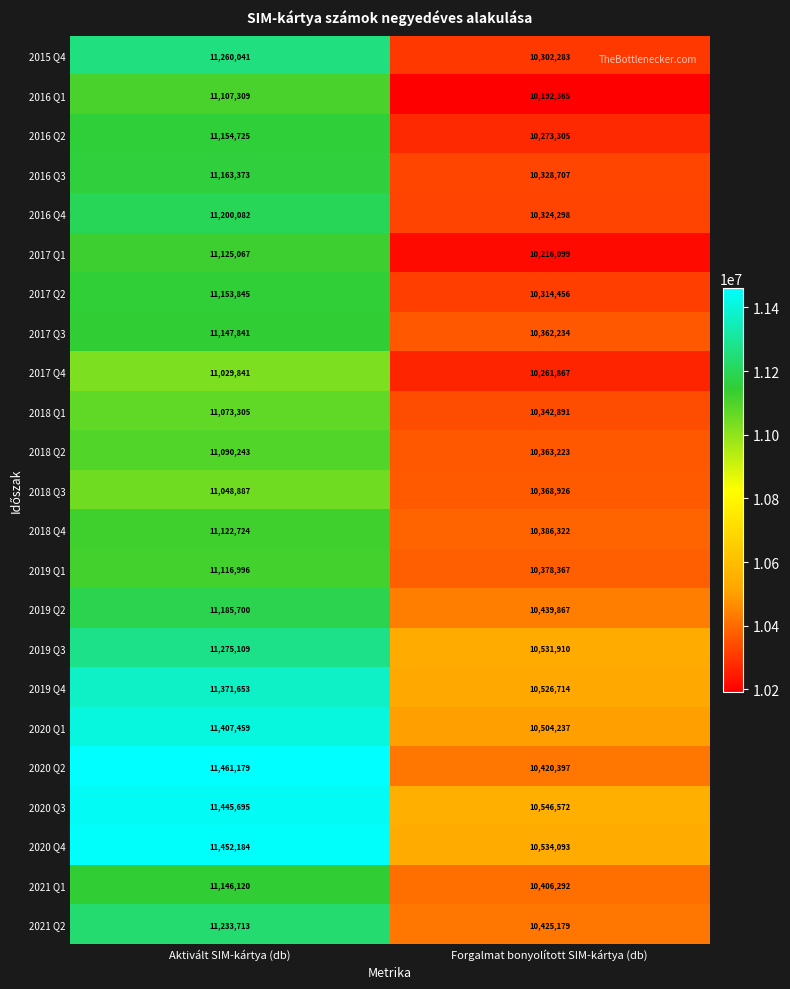

Between Aktivált SIM-kártya (db) and Forgalmat bonyolított SIM-kártya (db), which series saw the biggest shift?

2020 Q2